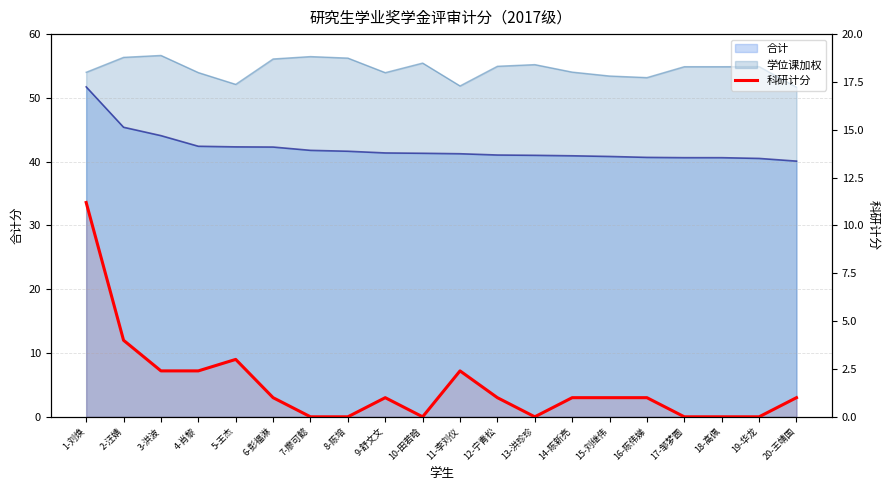

How many categories are shown in the chart?

20